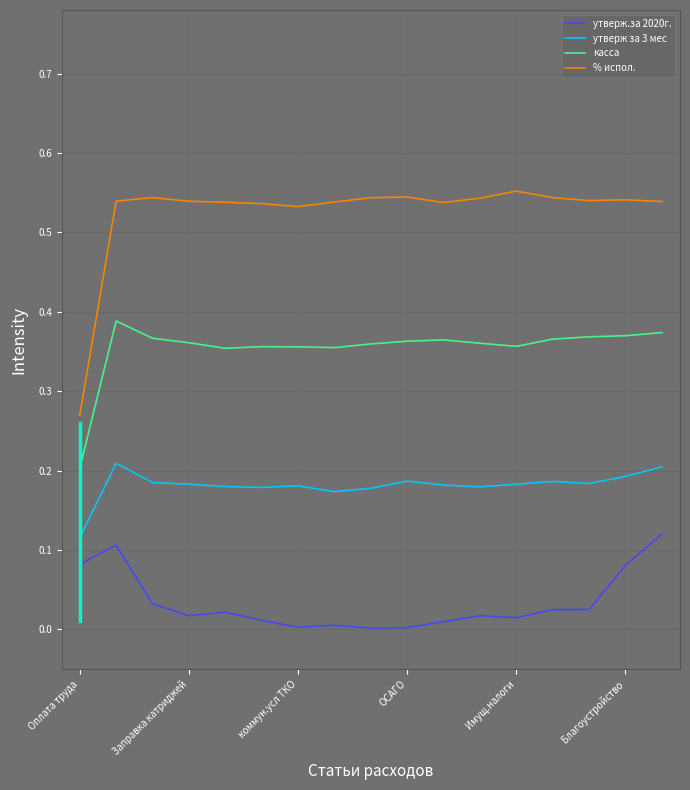

True or false: утверж.за 2020г. has more than 1 points higher than both neighbors.

True